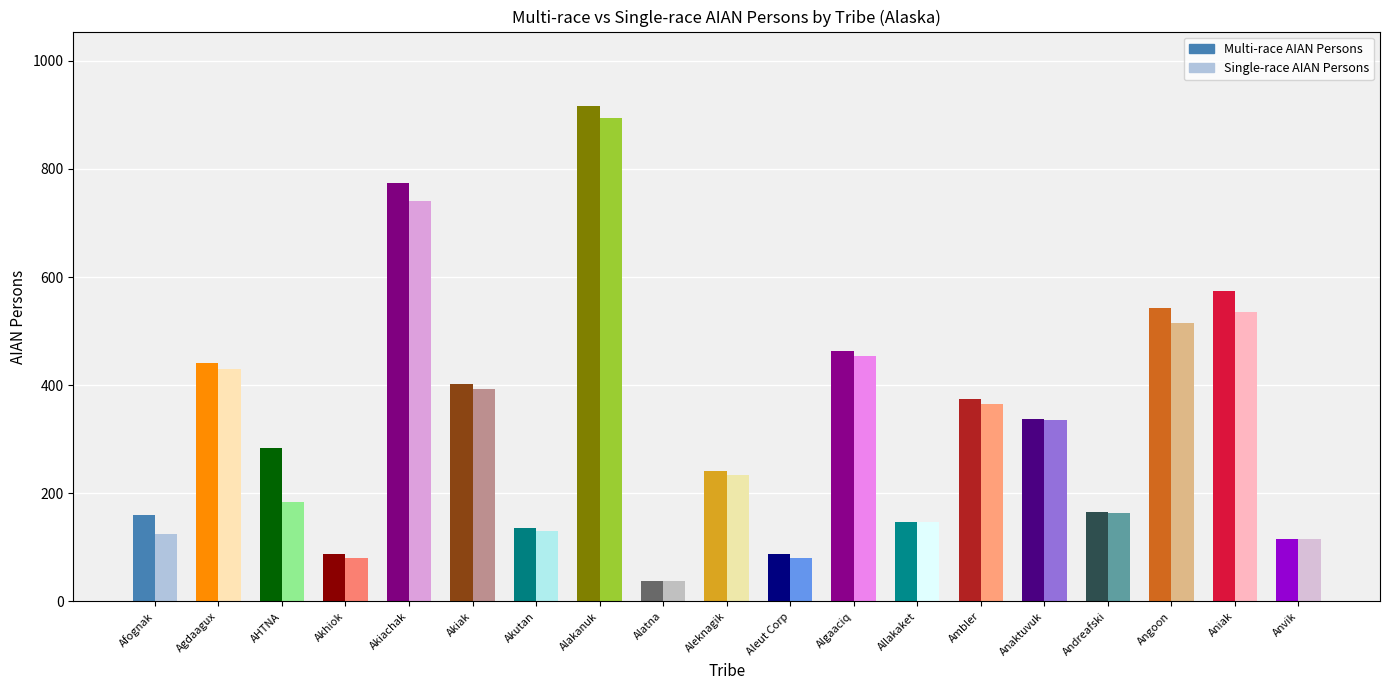

At which category is the sum across all series the highest?

Alakanuk